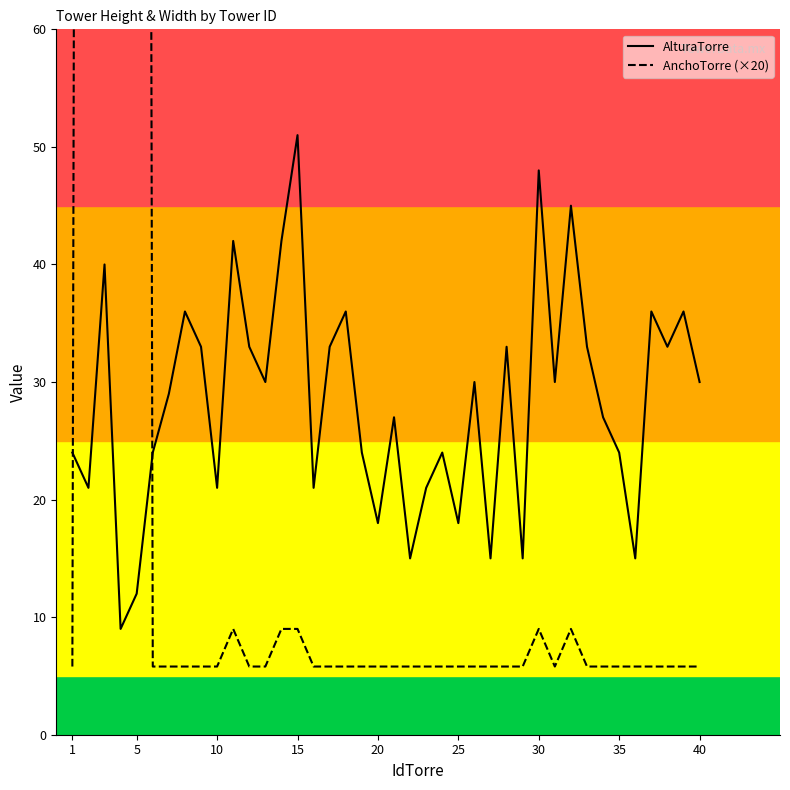

The AlturaTorre series shows 21 at 10. True or false?

True